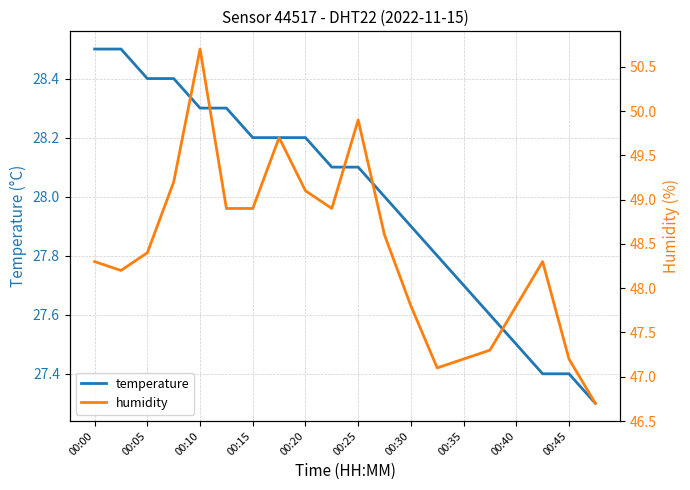

Is this an area chart (filled region under the line)?

No